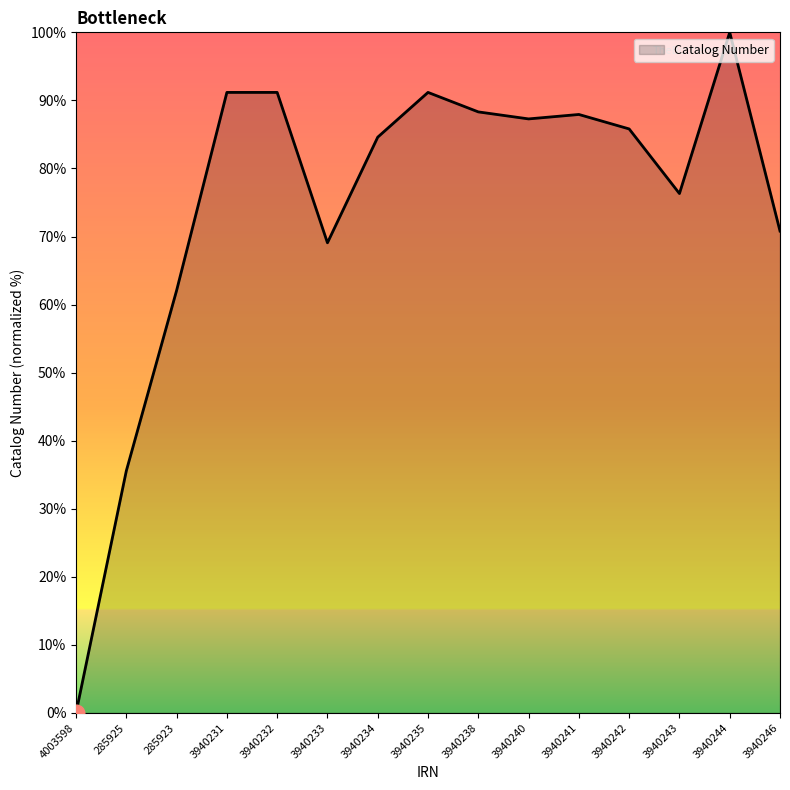

At which label is the value closest to 50?

285923